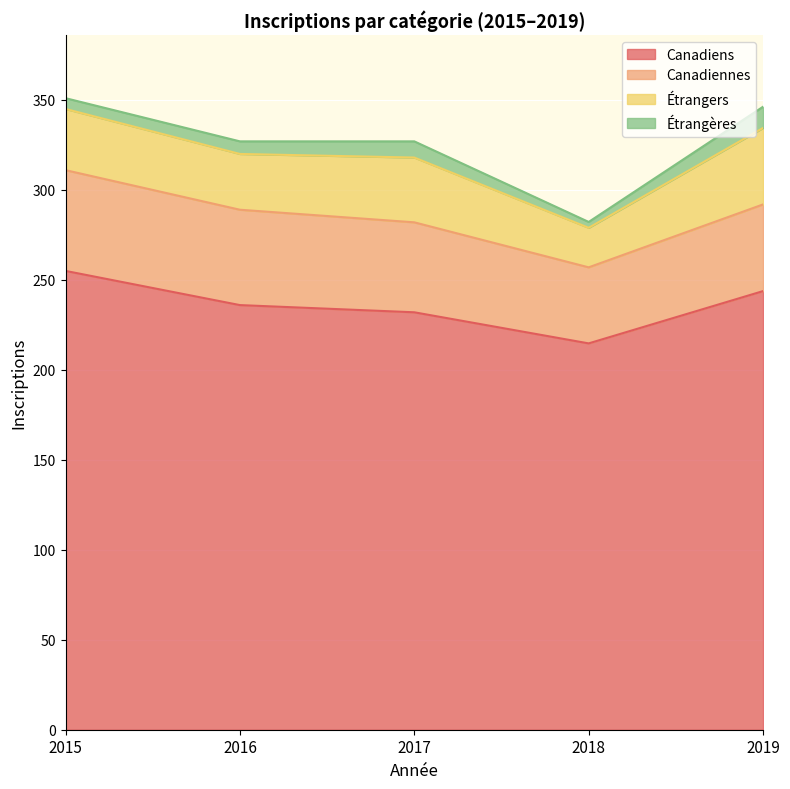

What is the approximate value of Canadiens at 2019?

243.8